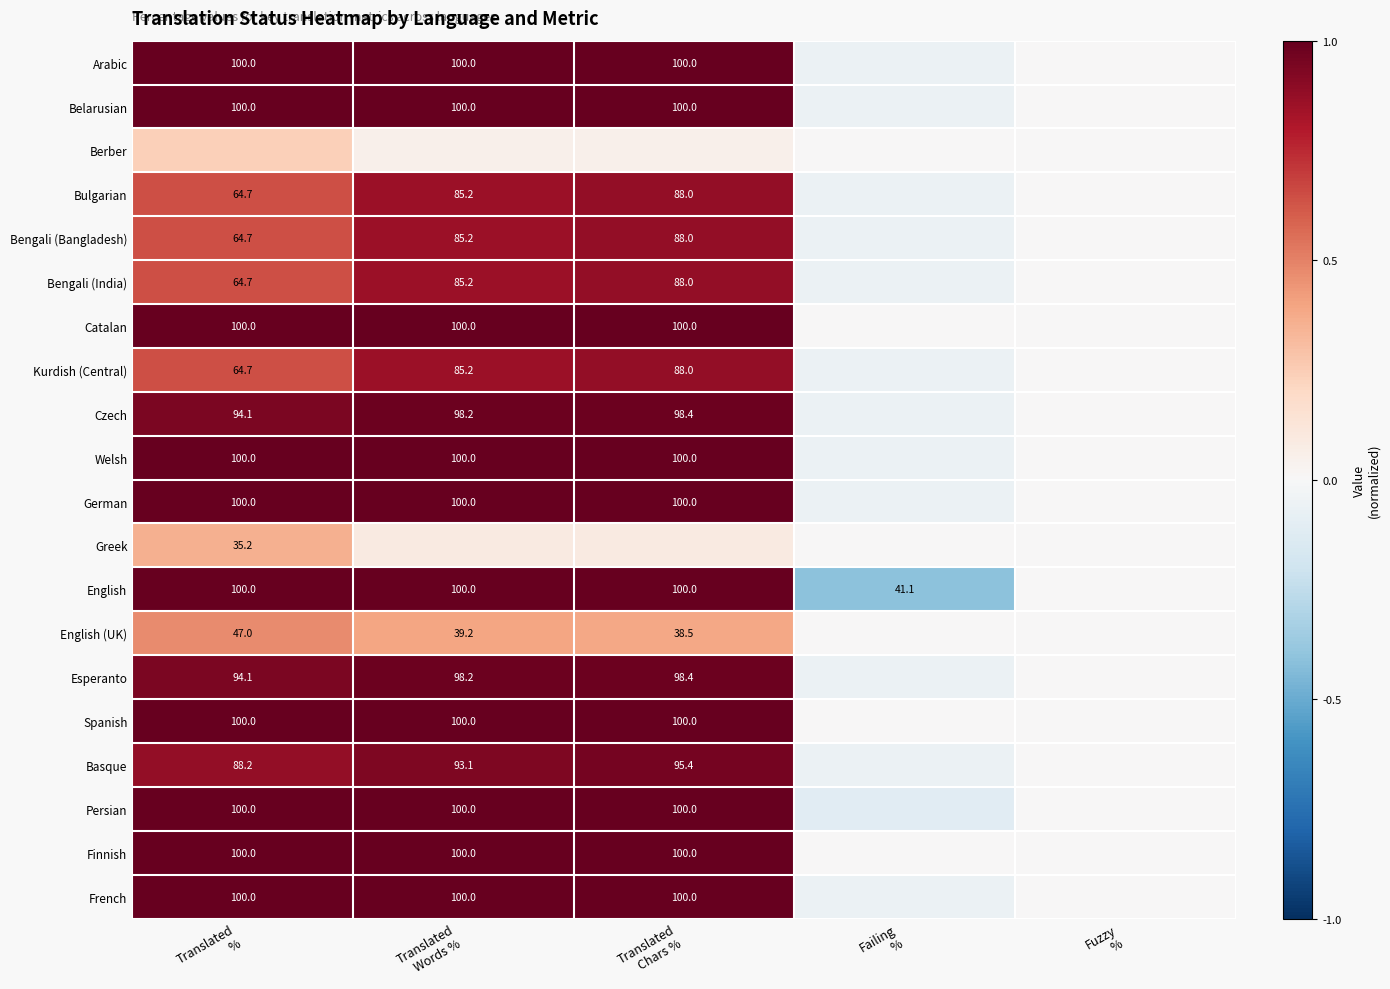

What is the difference between the maximum and minimum values in the Persian series?

1.1